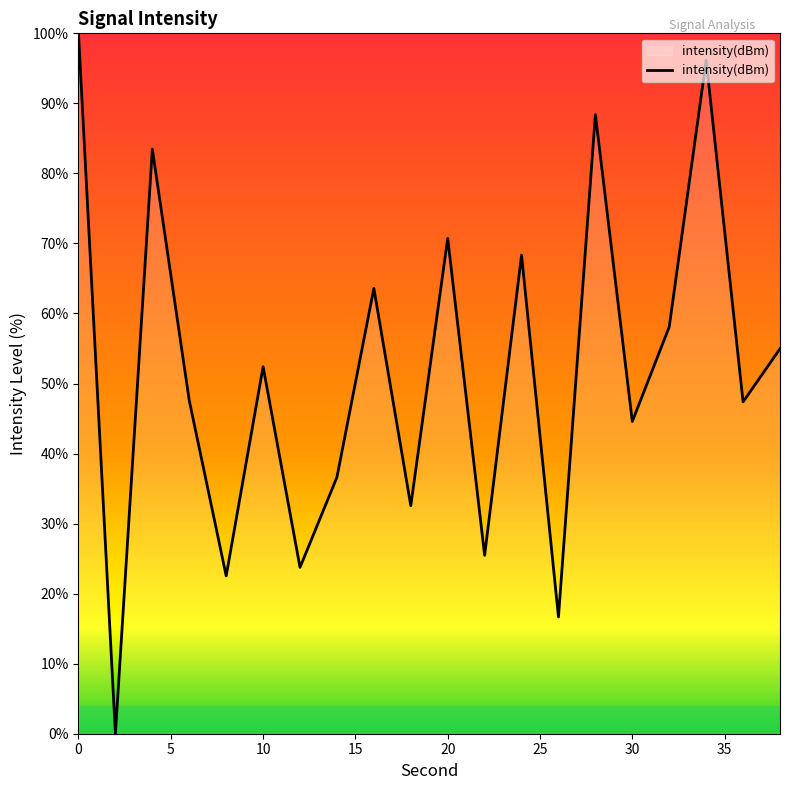

What is the maximum value shown in the chart?

100.0